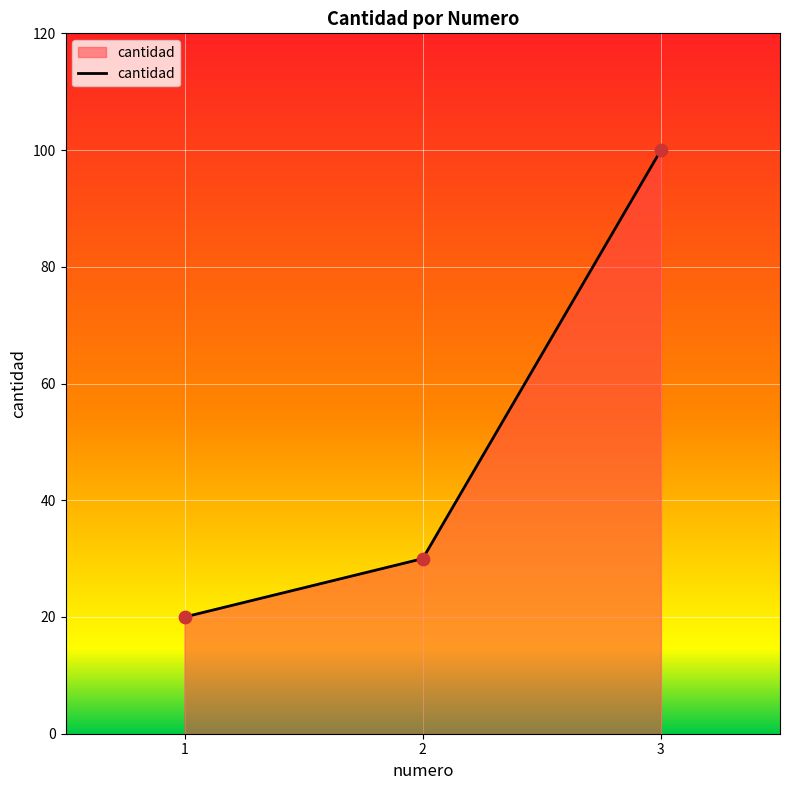

What is the change in value from 2 to 3?

+70